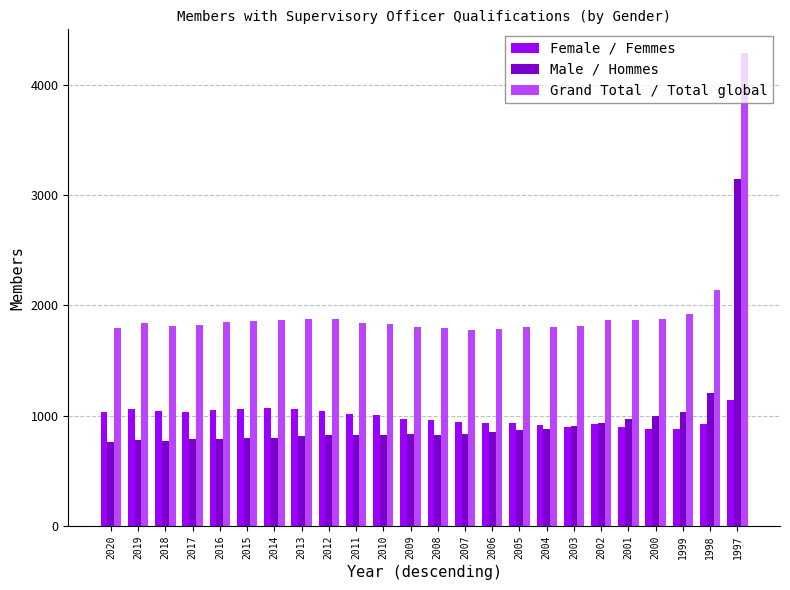

What are all the series names shown in the legend?

Female / Femmes, Male / Hommes, Grand Total / Total global